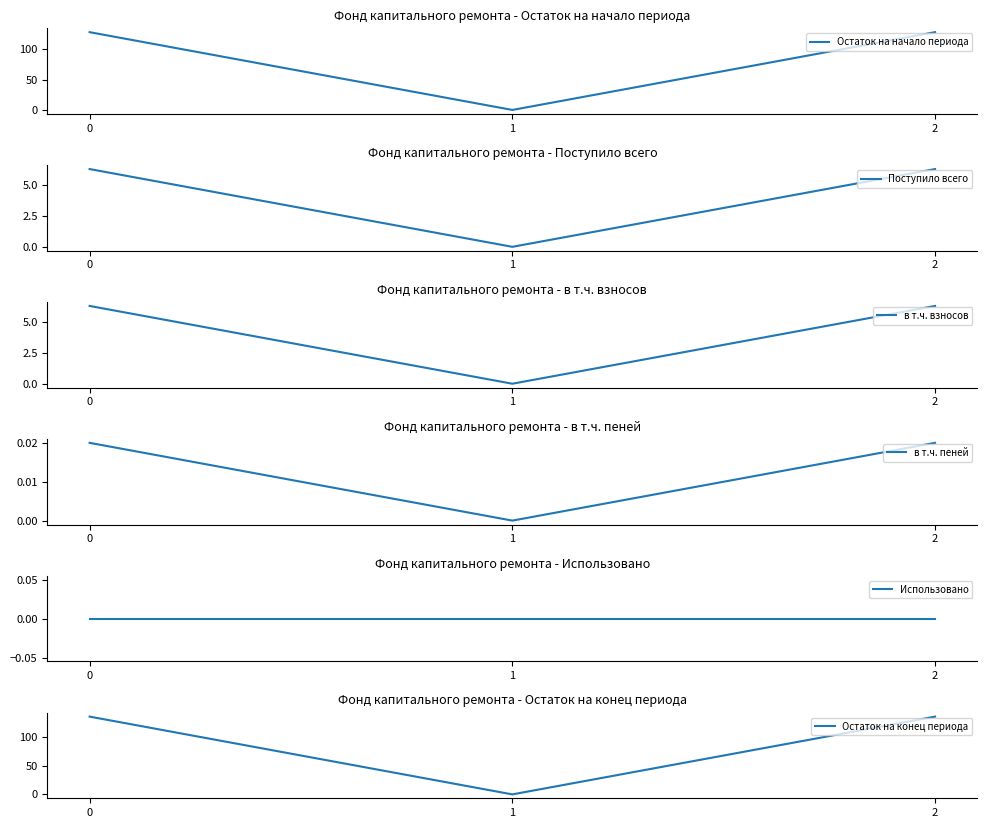

Reading left to right, list all the values displayed in this chart.

Остаток на начало периода: 128.4	0.0	128.4
Поступило всего: 6.3	0.0	6.3
в т.ч. взносов: 6.3	0.0	6.3
в т.ч. пеней: 0.0	0.0	0.0
Использовано: 0.0	0.0	0.0
Остаток на конец периода: 134.7	0.0	134.7